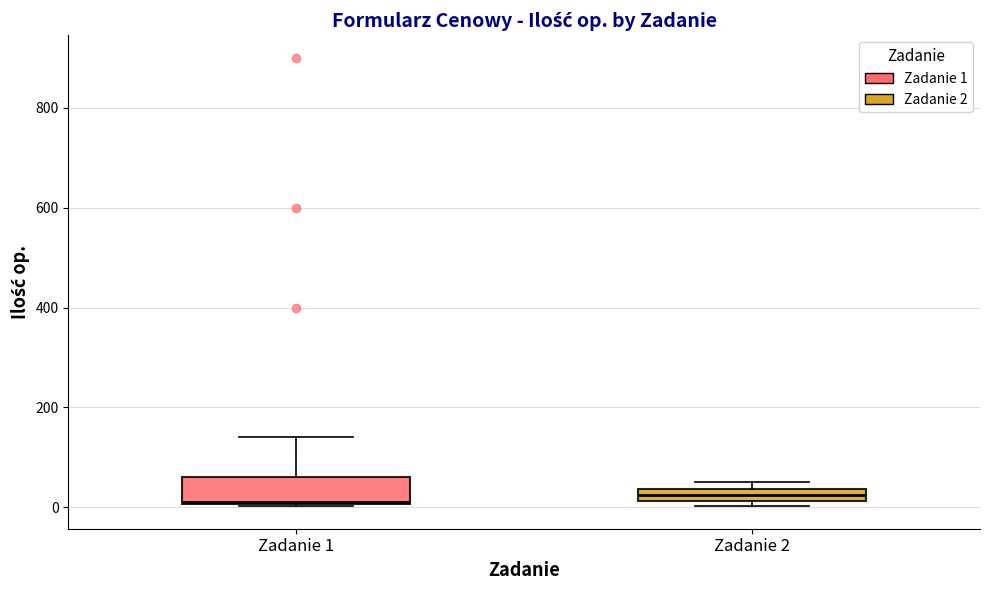

Where is the lower edge of the box for Zadanie 2 on the y-axis? The values are not printed on the chart, so give them approximately, as read against the axis.

20